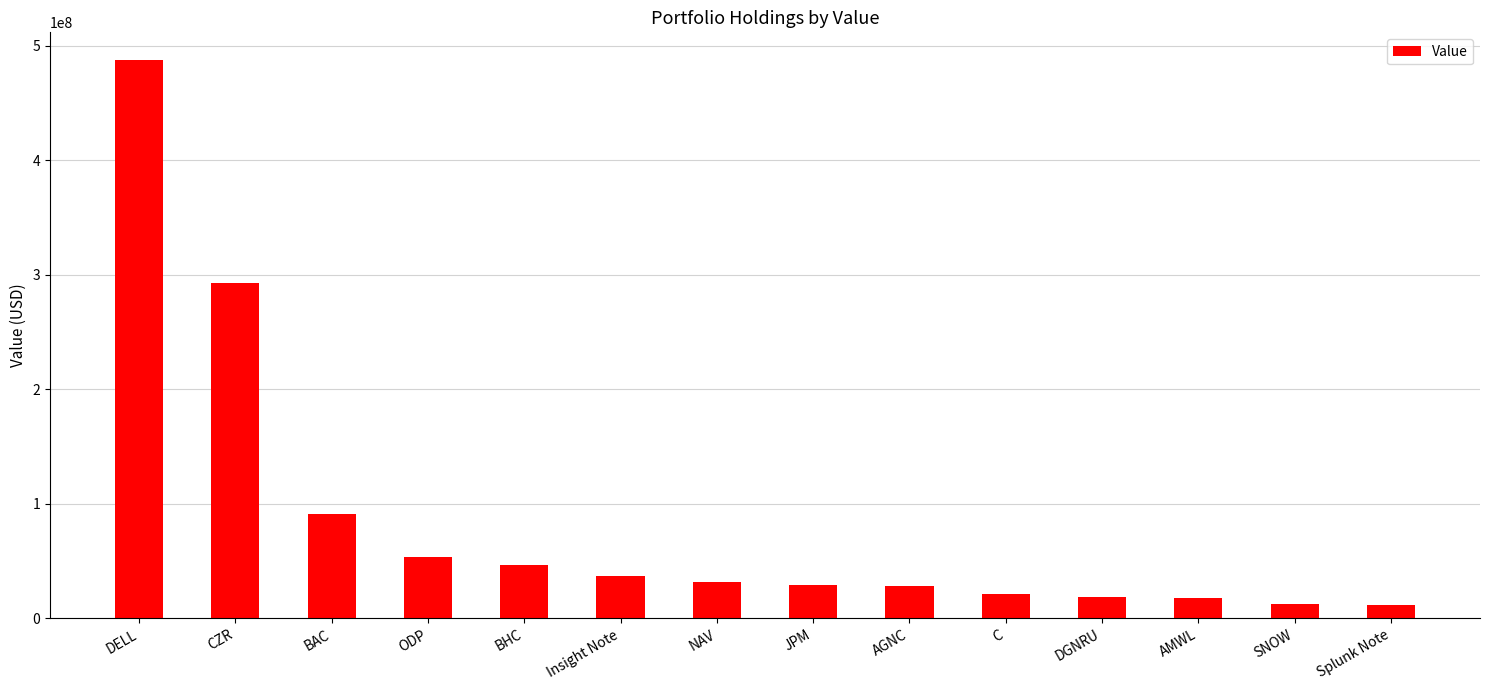

True or false: the data shows 18375000 at DGNRU.

True